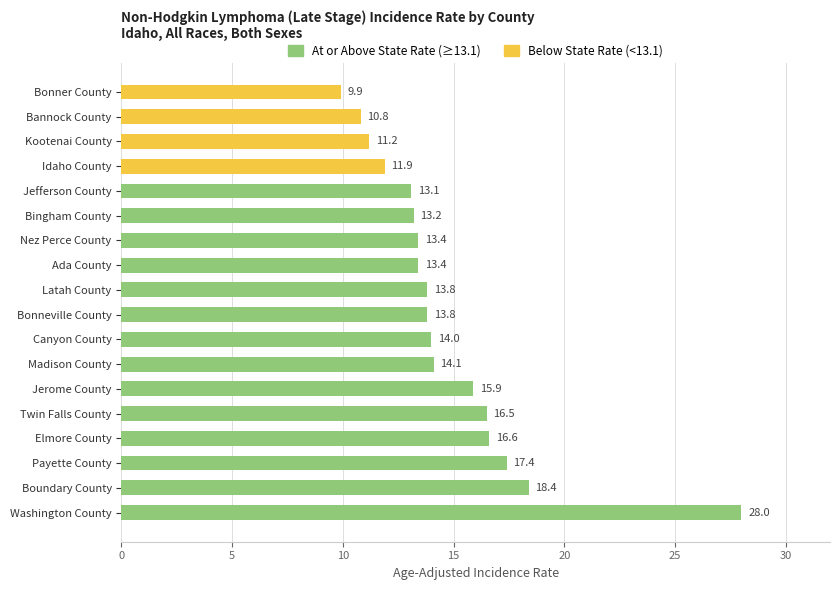

What is the difference between the values at Boundary County and Twin Falls County?

1.9